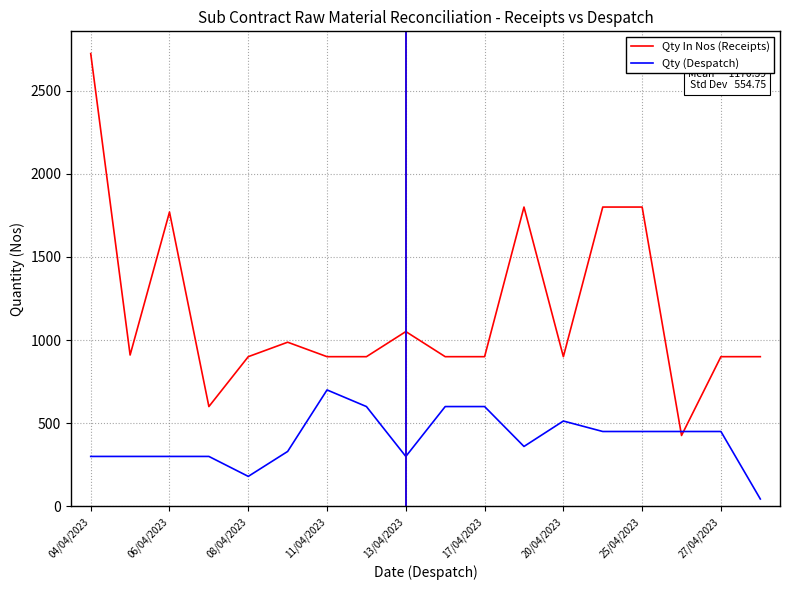

List the series in order of their overall mean, lowest first.

Qty (Despatch), Qty In Nos (Receipts)